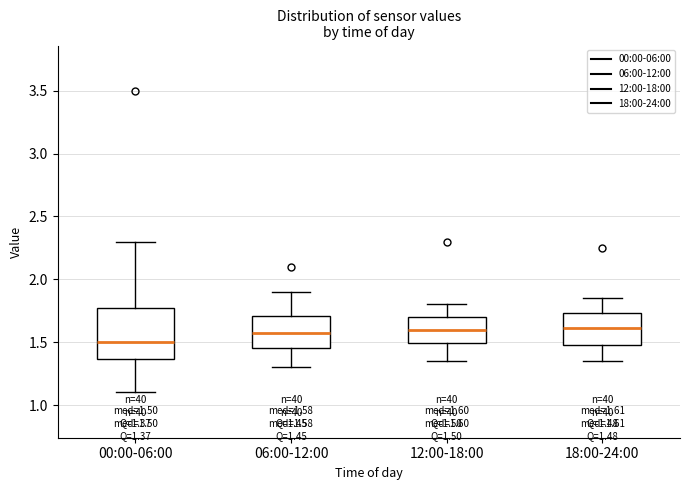

Which box is the tallest, from its lower edge to its upper edge?

00:00-06:00